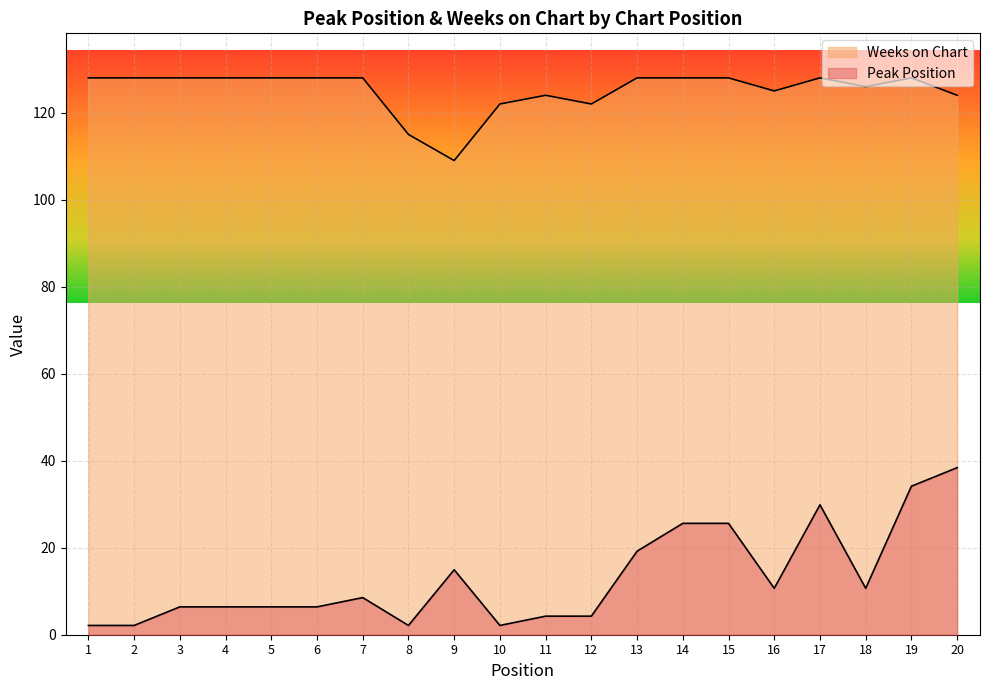

True or false: Weeks on Chart has a value of 122.0 at 12.

True